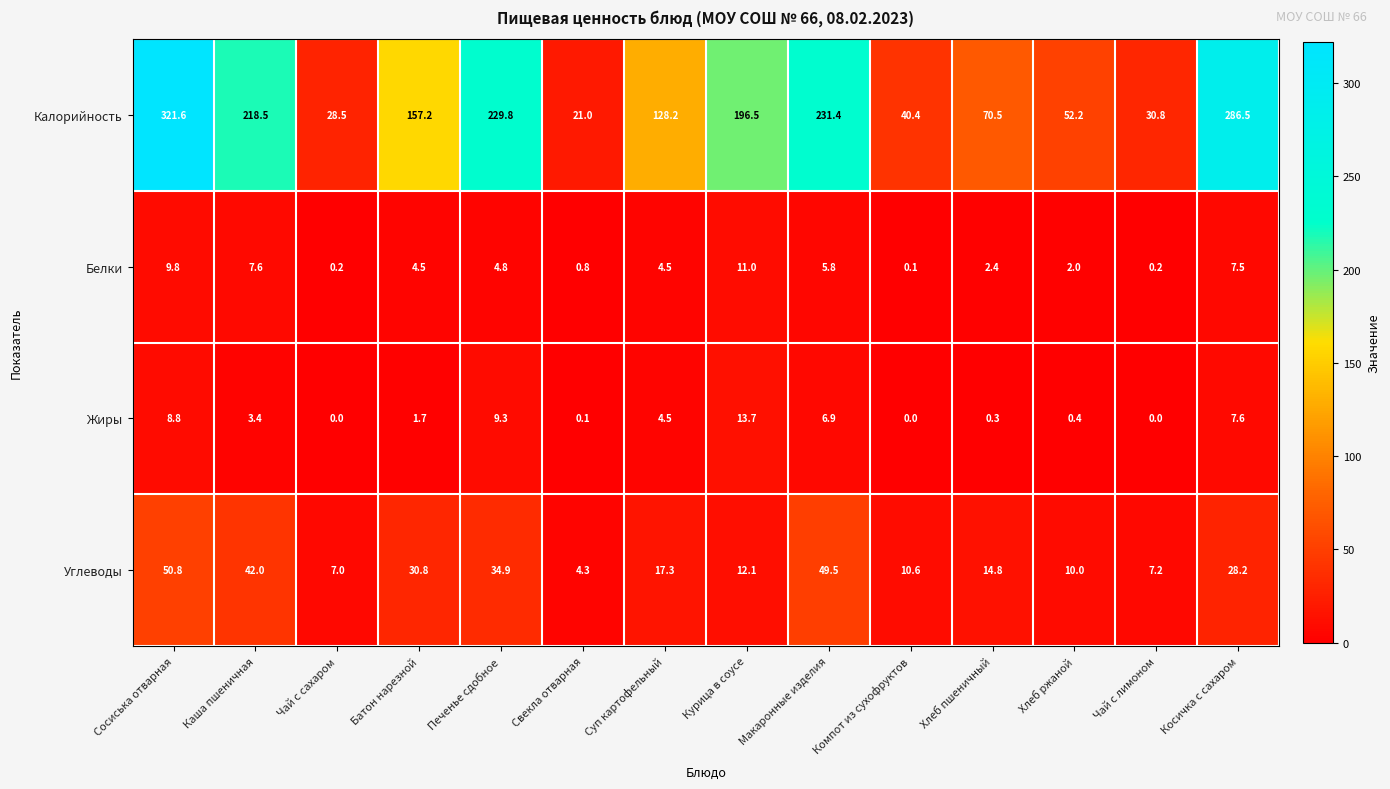

List the series in order of their peak value, highest first.

Калорийность, Углеводы, Жиры, Белки